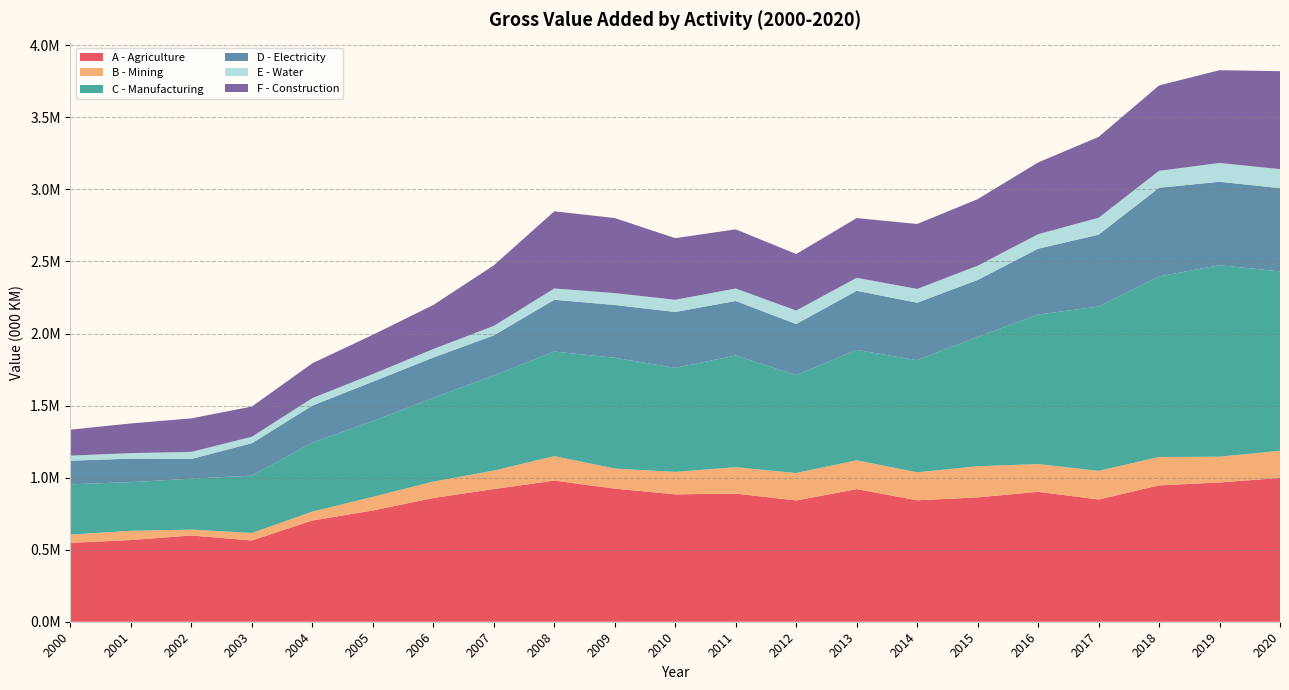

Reading left to right, extract all data points from this chart.

A - Agriculture: 2000=547660.3	2001=566776.4	2002=598726.7	2003=564071.9	2004=702478.1	2005=772069.7	2006=858631.2	2007=920886.6	2008=979332.6	2009=923677.3	2010=884185.4	2011=889219.3	2012=841558.4	2013=920214.8	2014=842790.1	2015=862894.8	2016=901680.8	2017=848365.6	2018=946166.2	2019=966370.0	2020=997845.0
B - Mining: 2000=57312.6	2001=64505.3	2002=40592.4	2003=52181.1	2004=61539.0	2005=94767.1	2006=114018.7	2007=127753.4	2008=169907.1	2009=139269.7	2010=155875.5	2011=183186.4	2012=190562.3	2013=200060.1	2014=194158.8	2015=216163.5	2016=192559.3	2017=198648.3	2018=197040.8	2019=179065.0	2020=188521.0
C - Manufacturing: 2000=348734.0	2001=337444.6	2002=353586.0	2003=397524.3	2004=479036.2	2005=526160.1	2006=581037.4	2007=660159.6	2008=725848.6	2009=768996.2	2010=721836.5	2011=775156.0	2012=679305.6	2013=766086.5	2014=778250.0	2015=897454.9	2016=1037490.8	2017=1140152.2	2018=1252955.4	2019=1328546.0	2020=1245058.0
D - Electricity: 2000=163784.9	2001=163200.7	2002=136896.7	2003=225001.7	2004=256621.6	2005=272944.1	2006=279735.4	2007=278278.6	2008=359297.4	2009=366076.3	2010=387601.1	2011=378115.9	2012=354504.9	2013=410187.3	2014=398689.8	2015=394924.3	2016=456921.8	2017=498687.2	2018=615259.4	2019=579337.0	2020=577323.0
E - Water: 2000=35151.1	2001=38218.3	2002=48764.0	2003=45212.1	2004=52392.7	2005=52884.6	2006=59037.1	2007=65931.0	2008=78236.0	2009=82629.4	2010=84734.5	2011=86882.2	2012=93749.3	2013=90235.6	2014=95599.9	2015=99160.4	2016=100511.1	2017=117317.7	2018=117549.0	2019=130455.0	2020=132261.0
F - Construction: 2000=180339.2	2001=205911.8	2002=232724.6	2003=209516.2	2004=241843.4	2005=272388.4	2006=305744.1	2007=420039.3	2008=535692.6	2009=520867.7	2010=427525.5	2011=410537.3	2012=392063.8	2013=414403.5	2014=450870.4	2015=461892.1	2016=497969.3	2017=561088.4	2018=592729.0	2019=643664.0	2020=679483.0